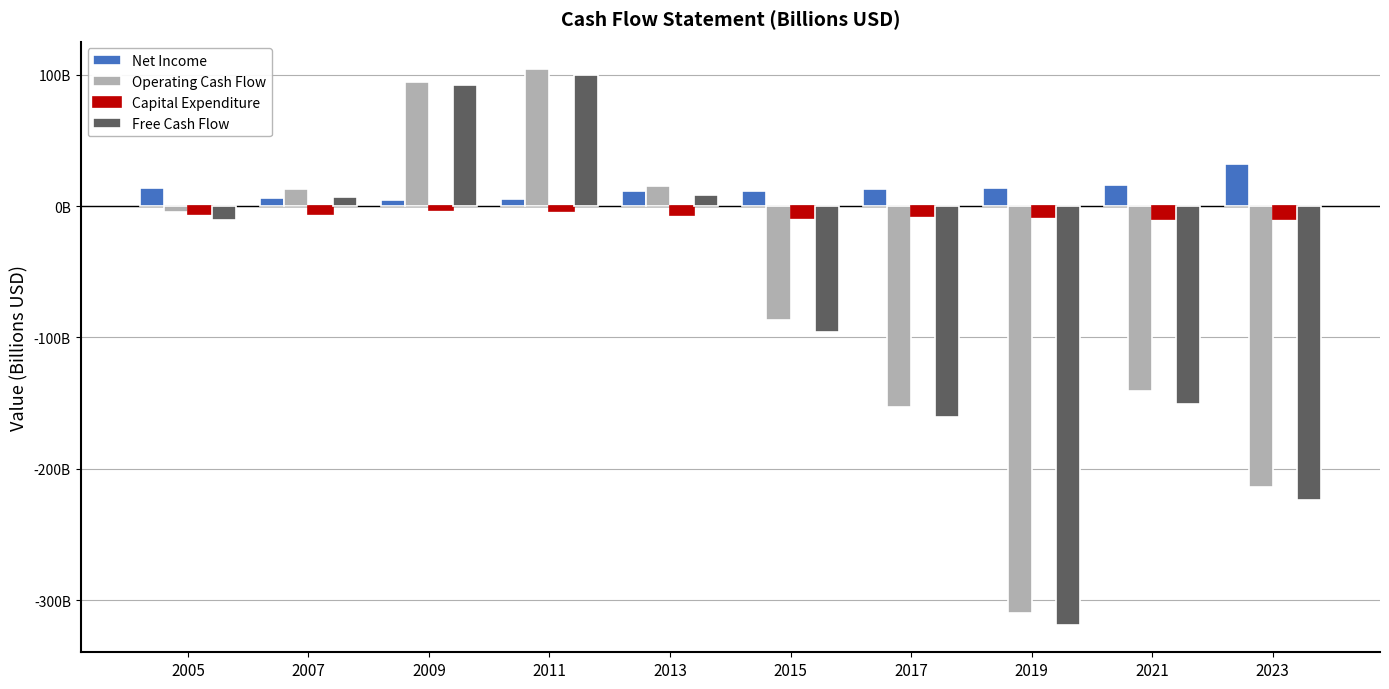

What is the difference between the maximum and second lowest values in the Operating Cash Flow series?

318.1